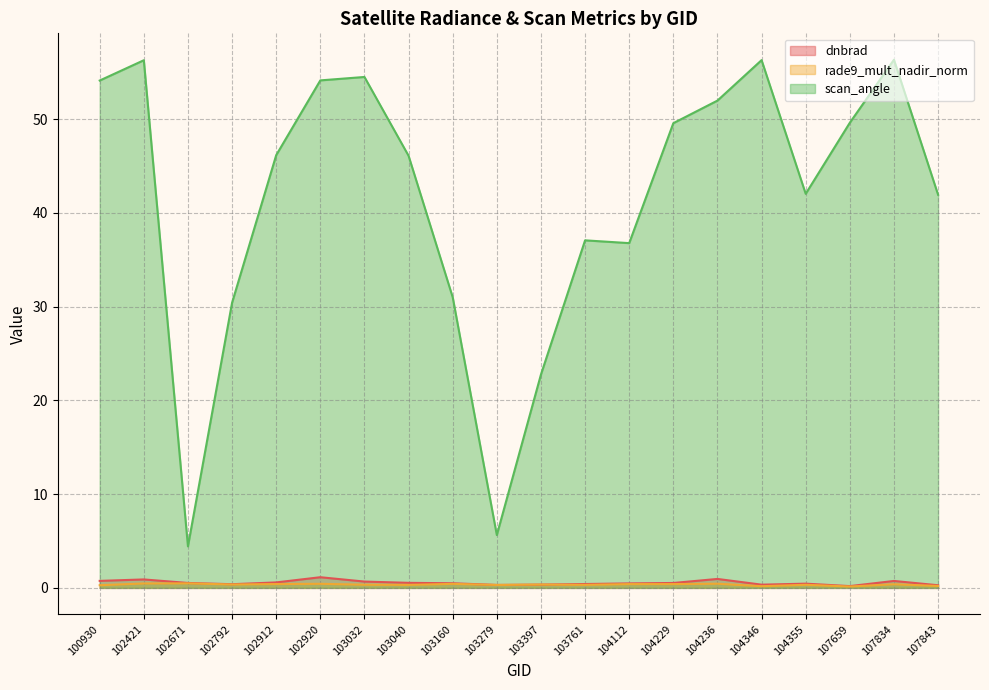

Which series has the largest total across all categories?

scan_angle